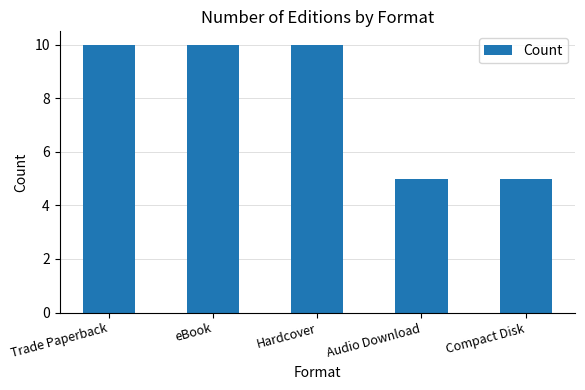

What is the smallest value displayed?

5